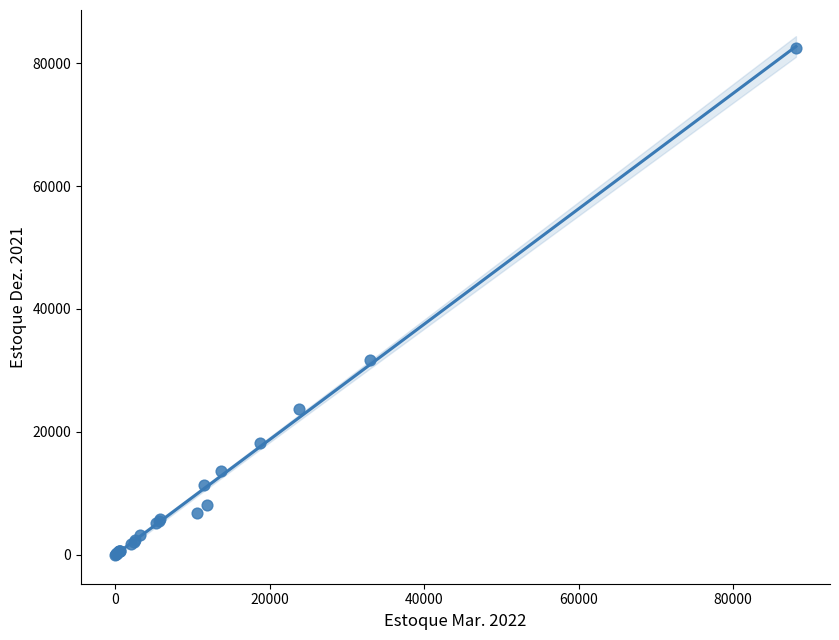

What Y value in the scatter plot is closest to 41216?

31663